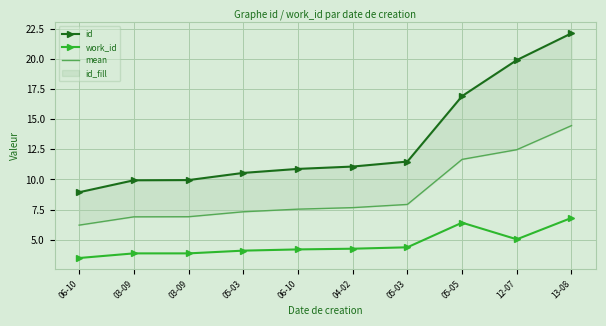

Reading left to right, transcribe all the data shown in this chart.

id: 06-10=8.9	03-09=9.9	03-09=9.9	05-03=10.5	06-10=10.9	04-02=11.1	05-03=11.5	05-05=16.9	12-07=19.9	13-08=22.1
work_id: 06-10=3.5	03-09=3.9	03-09=3.9	05-03=4.1	06-10=4.2	04-02=4.3	05-03=4.4	05-05=6.4	12-07=5.0	13-08=6.8
mean: 06-10=6.2	03-09=6.9	03-09=6.9	05-03=7.3	06-10=7.5	04-02=7.7	05-03=7.9	05-05=11.7	12-07=12.5	13-08=14.5